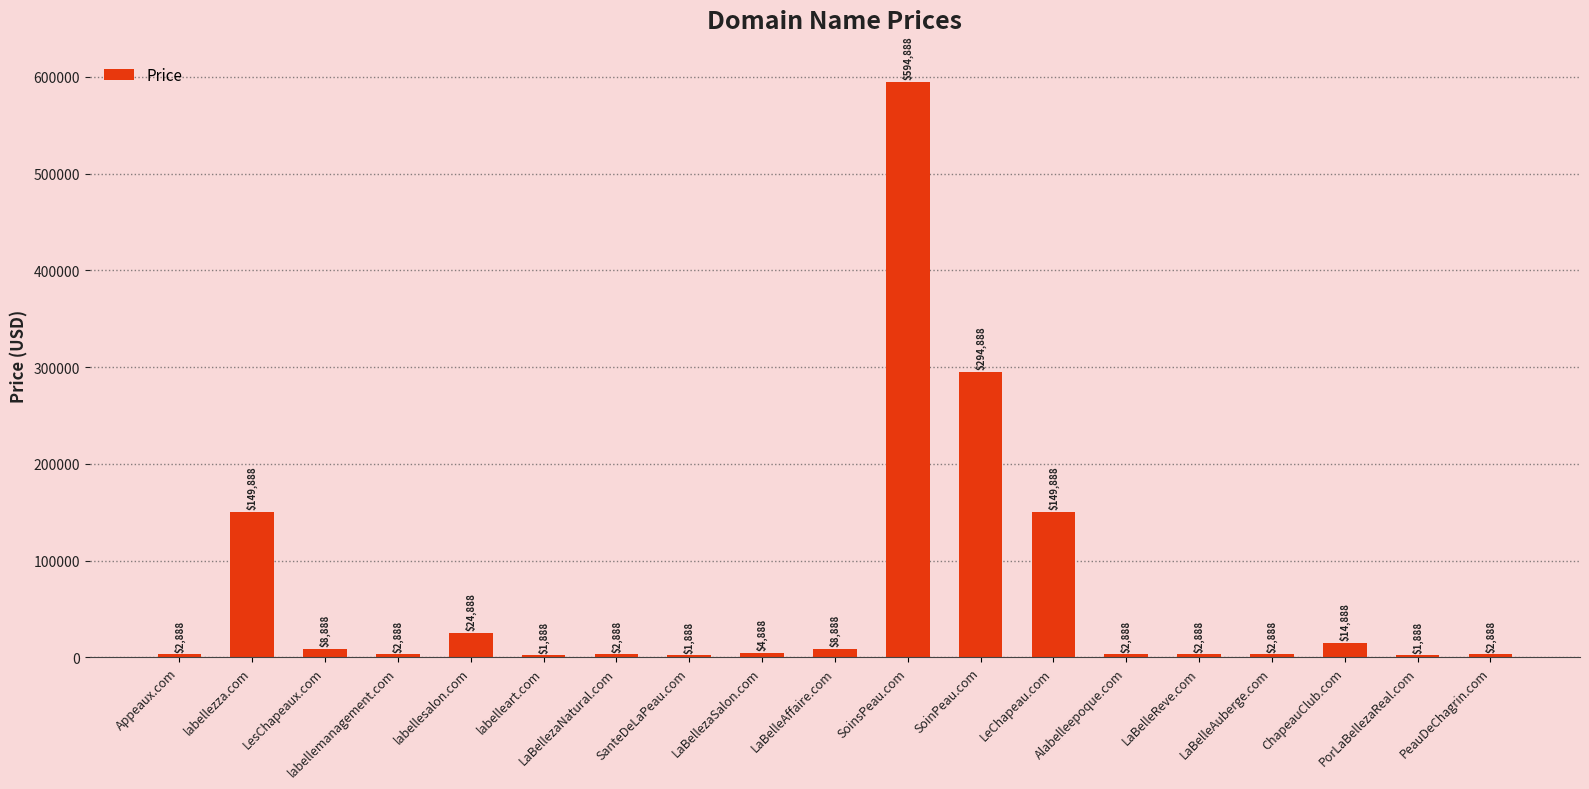

What is the smallest value displayed?

1888